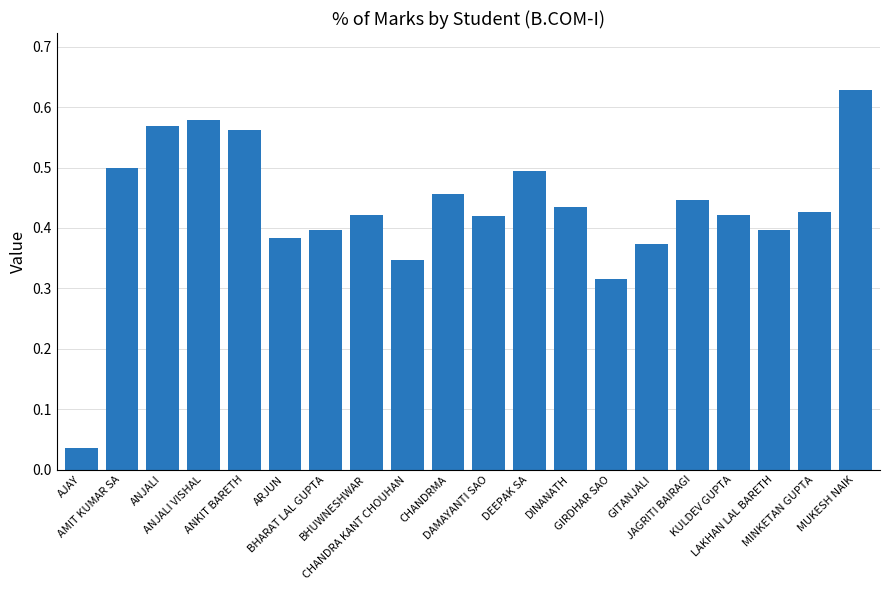

What is the label of the 3rd bar from the right?

LAKHAN LAL BARETH